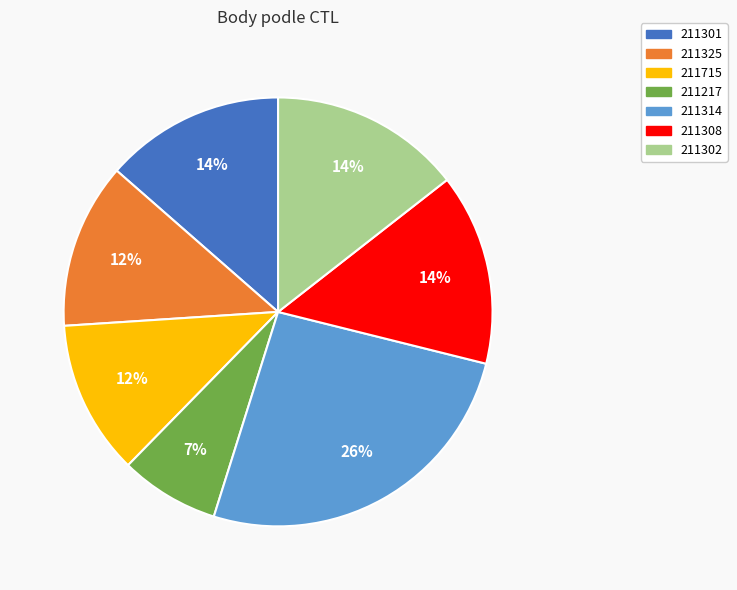

Between 211715 and 211314, which is larger?

211314